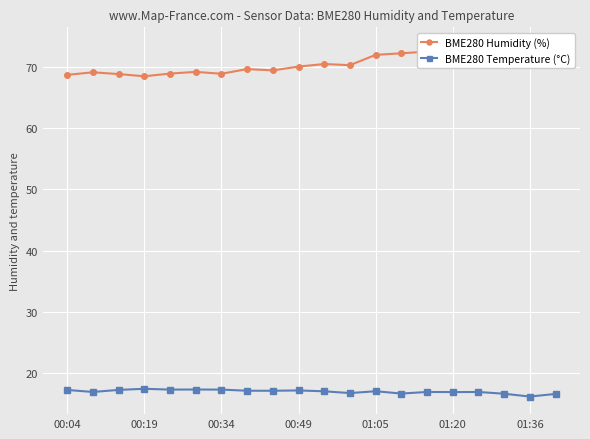

What is the minimum value for BME280 Temperature (°C)?

16.1